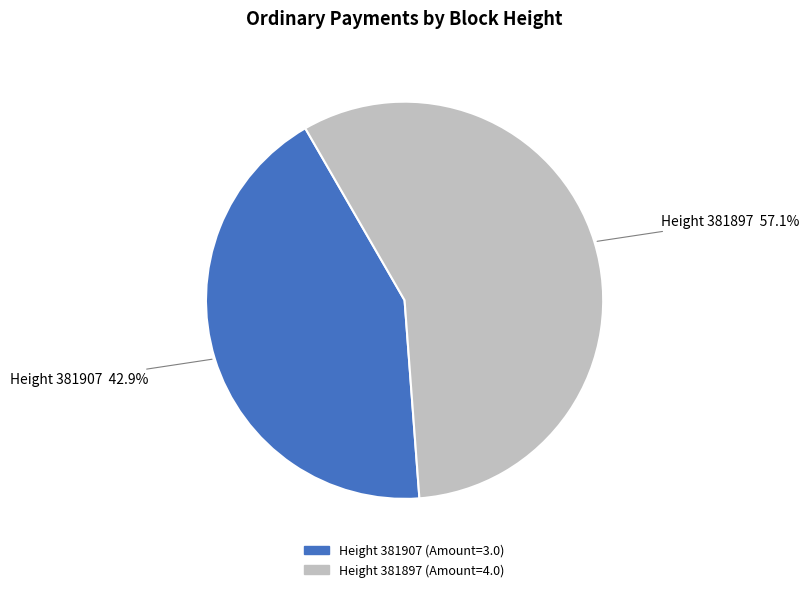

Does any single category account for the majority?

Yes